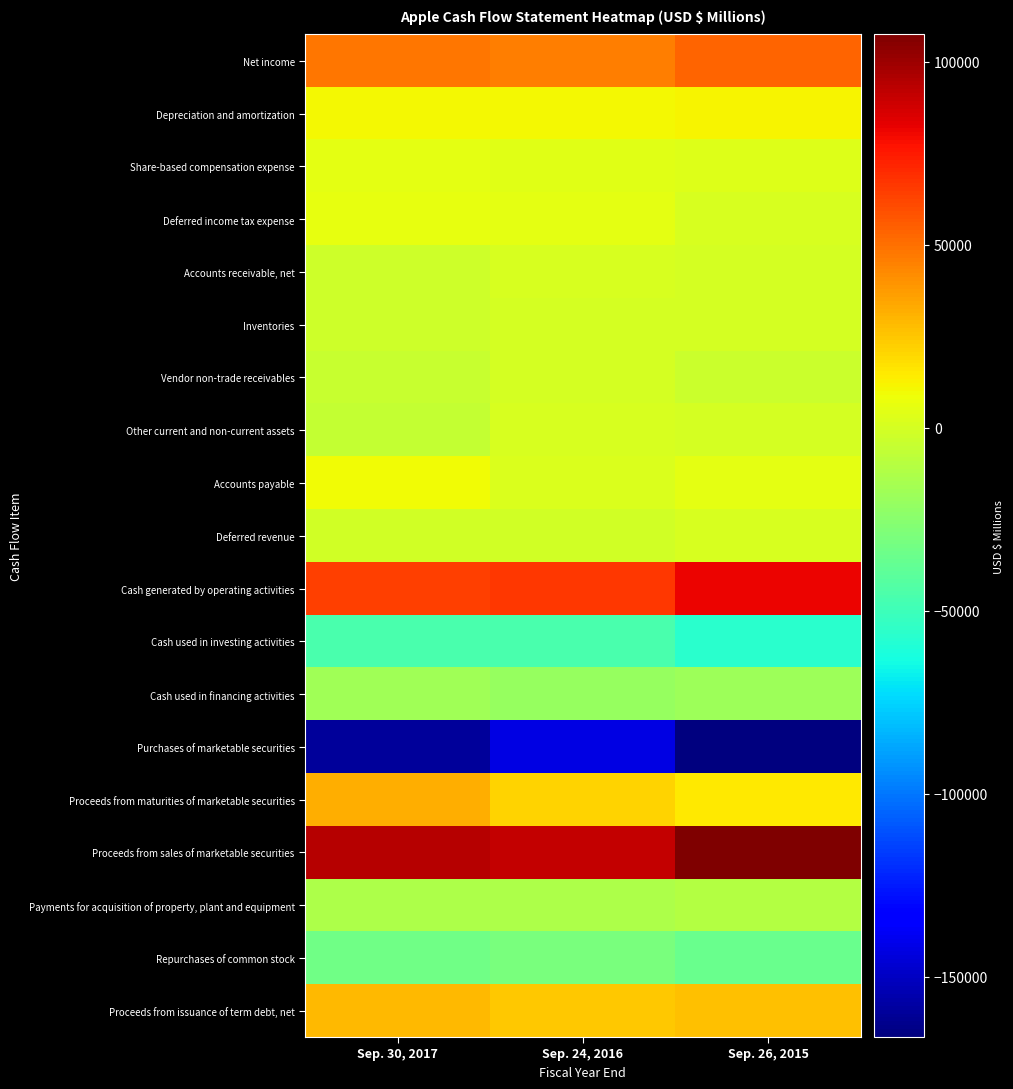

Reading left to right, transcribe all the data shown in this chart.

Net income: Sep. 30, 2017=48351	Sep. 24, 2016=45687	Sep. 26, 2015=53394
Depreciation and amortization: Sep. 30, 2017=10157	Sep. 24, 2016=10505	Sep. 26, 2015=11257
Share-based compensation expense: Sep. 30, 2017=4840	Sep. 24, 2016=4210	Sep. 26, 2015=3586
Deferred income tax expense: Sep. 30, 2017=5966	Sep. 24, 2016=4938	Sep. 26, 2015=1382
Accounts receivable, net: Sep. 30, 2017=-2093	Sep. 24, 2016=527	Sep. 26, 2015=417
Inventories: Sep. 30, 2017=-2723	Sep. 24, 2016=217	Sep. 26, 2015=-238
Vendor non-trade receivables: Sep. 30, 2017=-4254	Sep. 24, 2016=-51	Sep. 26, 2015=-3735
Other current and non-current assets: Sep. 30, 2017=-5318	Sep. 24, 2016=1055	Sep. 26, 2015=-283
Accounts payable: Sep. 30, 2017=9618	Sep. 24, 2016=1837	Sep. 26, 2015=5001
Deferred revenue: Sep. 30, 2017=-626	Sep. 24, 2016=-1554	Sep. 26, 2015=1042
Cash generated by operating activities: Sep. 30, 2017=63598	Sep. 24, 2016=65824	Sep. 26, 2015=81266
Cash used in investing activities: Sep. 30, 2017=-46446	Sep. 24, 2016=-45977	Sep. 26, 2015=-56274
Cash used in financing activities: Sep. 30, 2017=-17347	Sep. 24, 2016=-20483	Sep. 26, 2015=-17716
Purchases of marketable securities: Sep. 30, 2017=-159486	Sep. 24, 2016=-142428	Sep. 26, 2015=-166402
Proceeds from maturities of marketable securities: Sep. 30, 2017=31775	Sep. 24, 2016=21258	Sep. 26, 2015=14538
Proceeds from sales of marketable securities: Sep. 30, 2017=94564	Sep. 24, 2016=90536	Sep. 26, 2015=107447
Payments for acquisition of property, plant and equipment: Sep. 30, 2017=-12451	Sep. 24, 2016=-12734	Sep. 26, 2015=-11247
Repurchases of common stock: Sep. 30, 2017=-32900	Sep. 24, 2016=-29722	Sep. 26, 2015=-35253
Proceeds from issuance of term debt, net: Sep. 30, 2017=28662	Sep. 24, 2016=24954	Sep. 26, 2015=27114